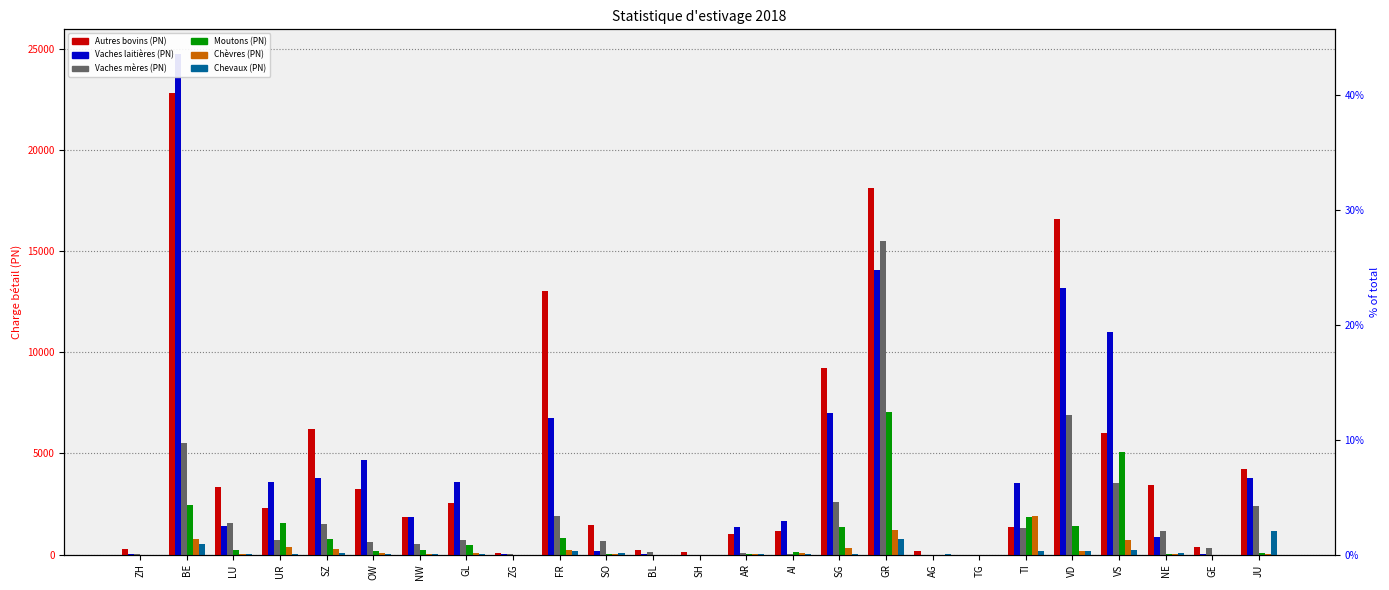

Between LU and GE, which is larger?

LU